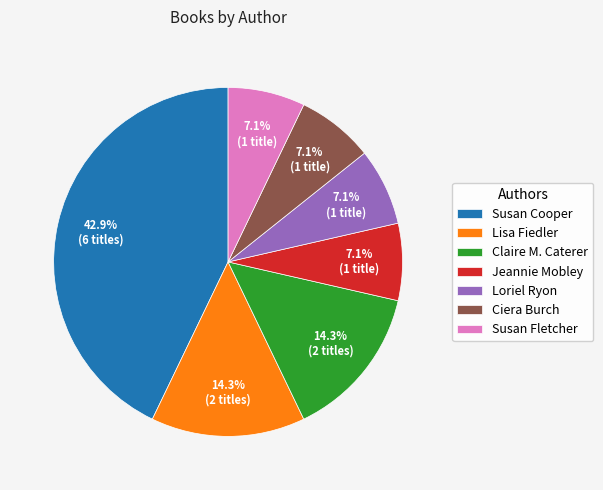

Combined, what portion of the pie is Susan Fletcher and Lisa Fiedler?

21.4%